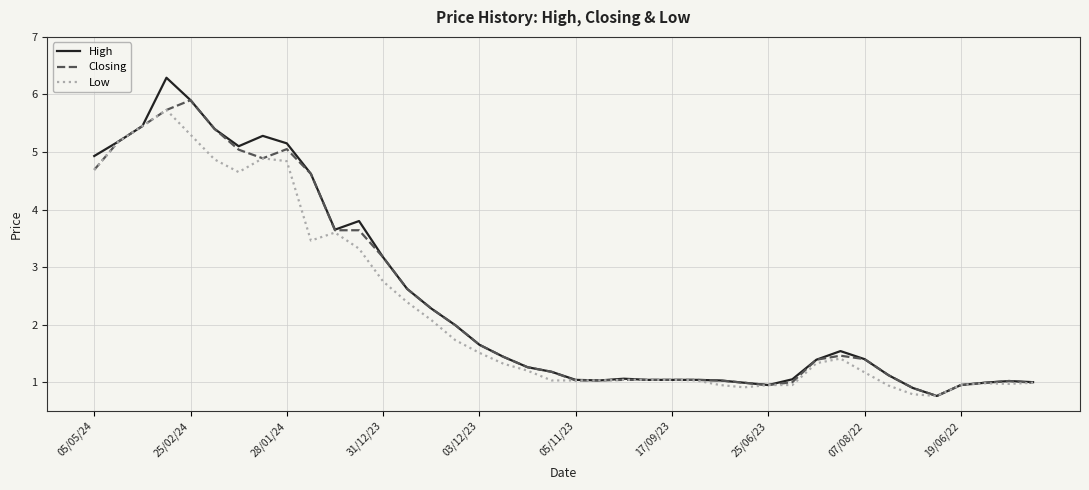

Does the chart have visible grid lines?

Yes